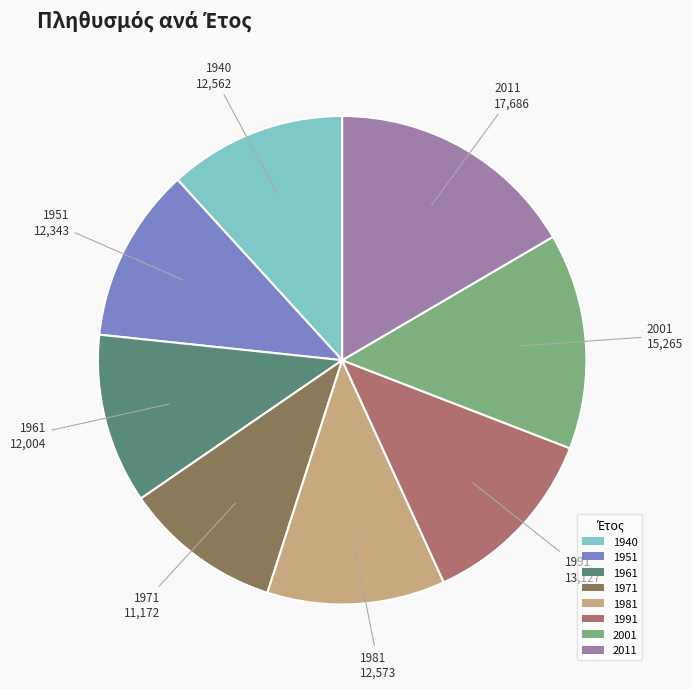

Which category has the smallest portion of the pie?

1971